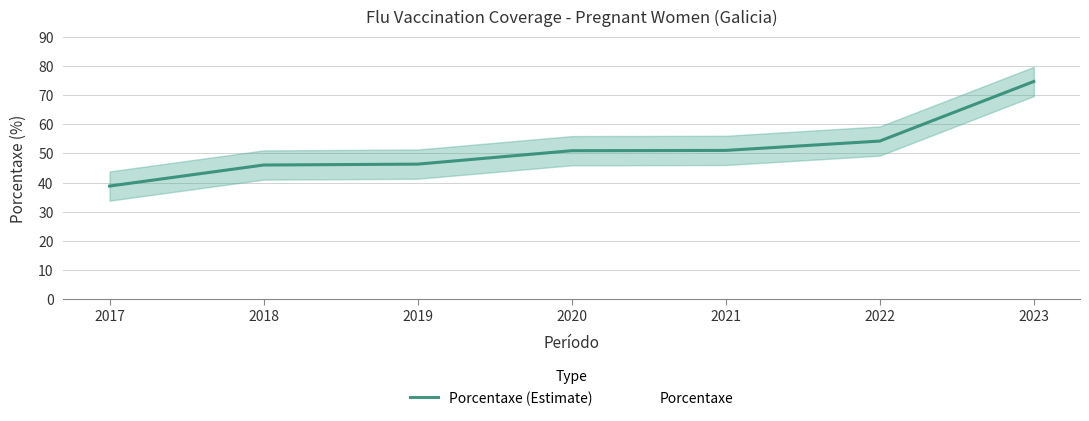

Between 2021 and 2020, which is larger?

2021